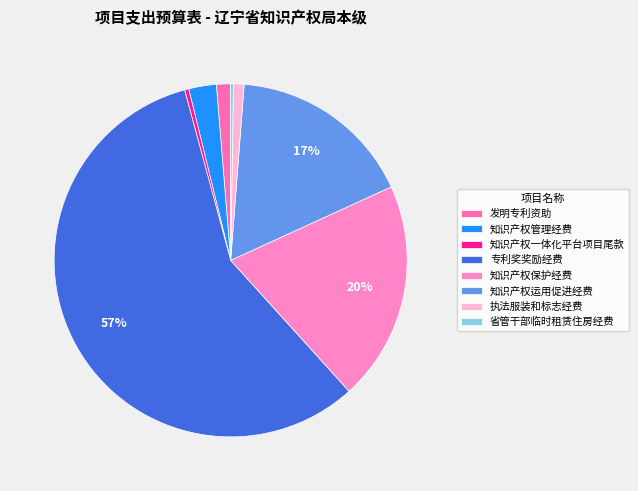

True or false: 知识产权运用促进经费 accounts for 11% of the total.

False